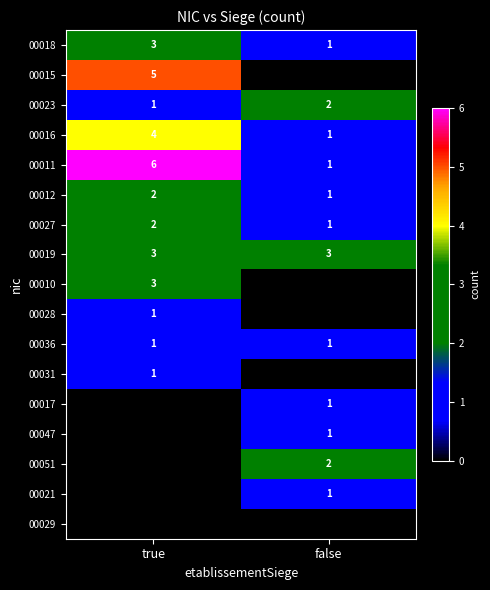

Which category has the lowest value across all series?

false